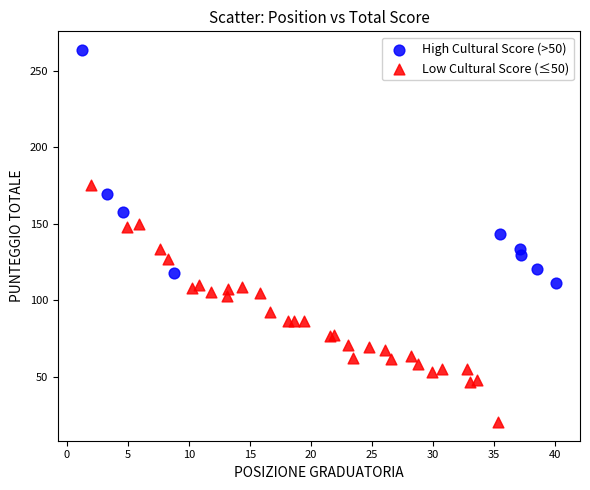

Which series reaches the maximum Y coordinate?

High Cultural Score (>50)